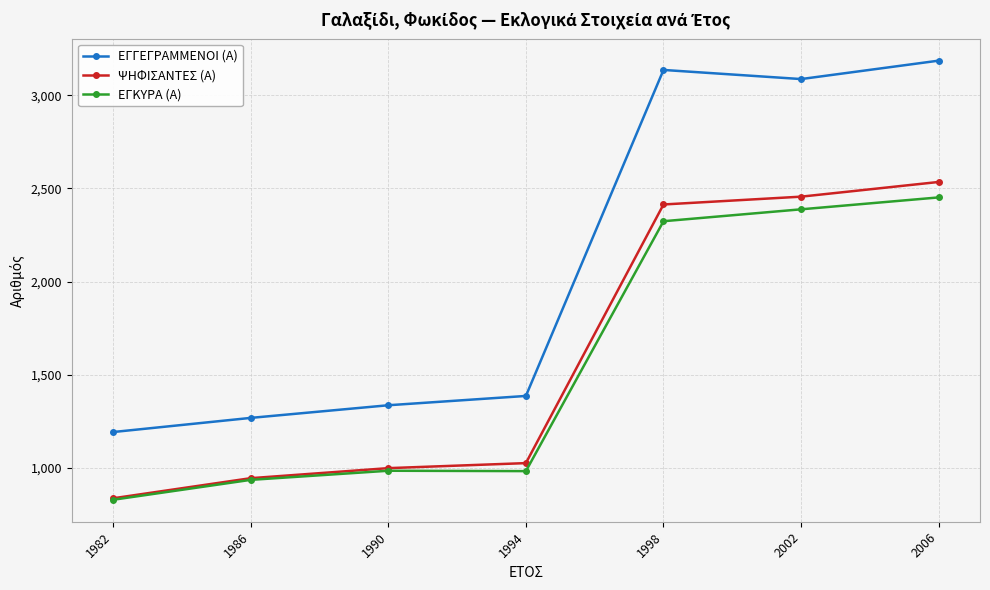

What is the difference between the maximum and minimum values in the ΨΗΦΙΣΑΝΤΕΣ (Α) series?

1700